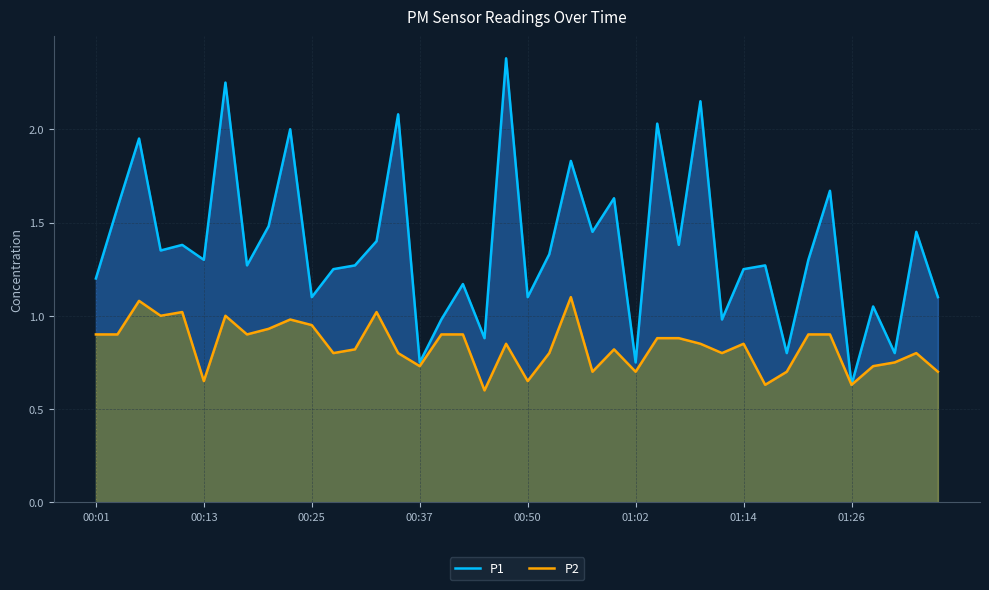

What is the value of the P1 point at the 17th from the left?

1.0